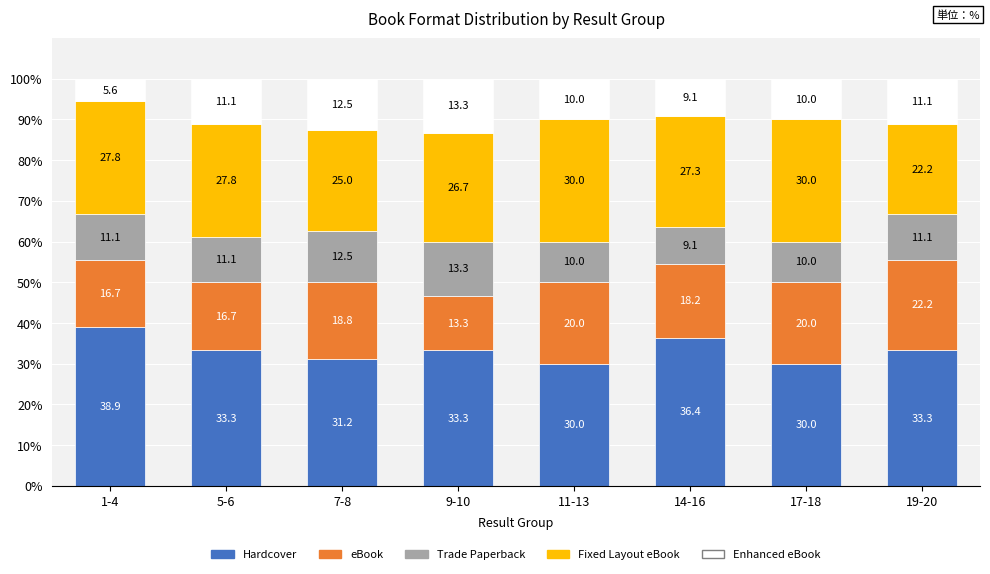

What is the lowest value of the Hardcover series?

30.0